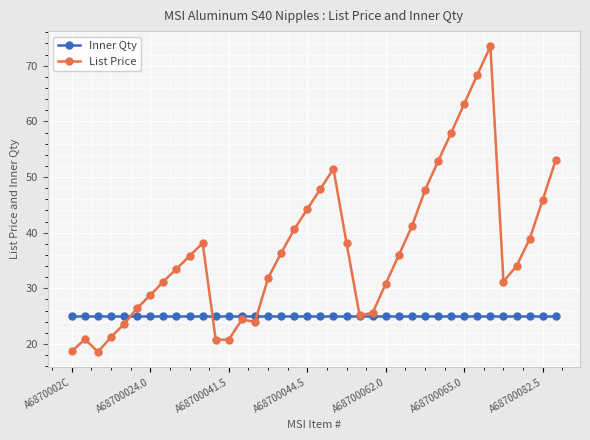

Which series has the largest range (max minus min)?

List Price